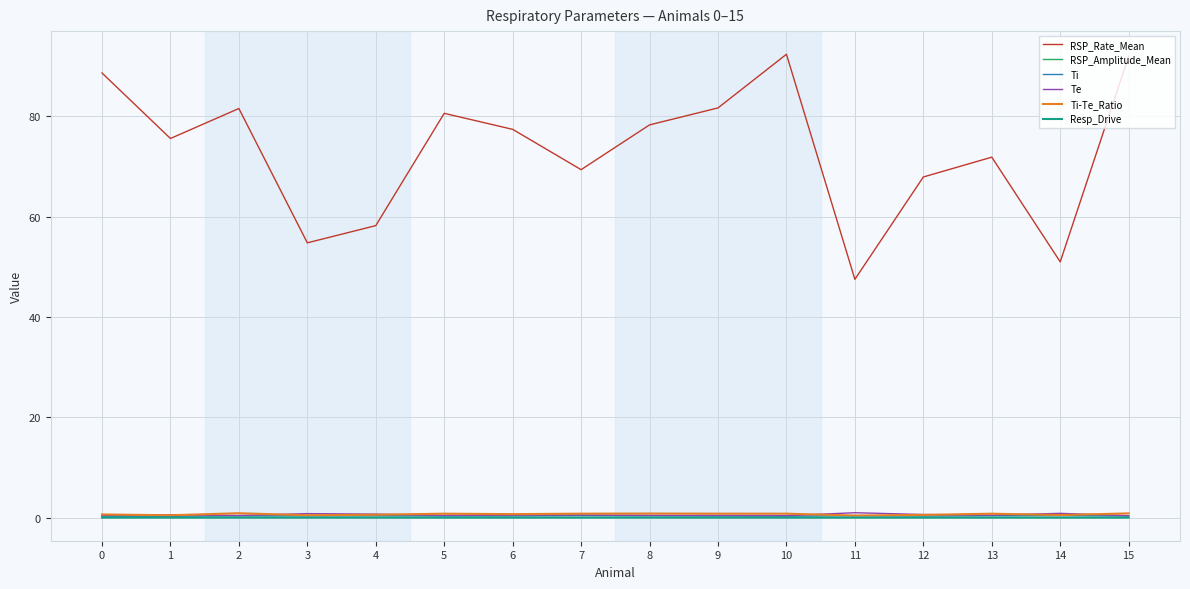

What is the difference between the highest and lowest values at 14?

51.0